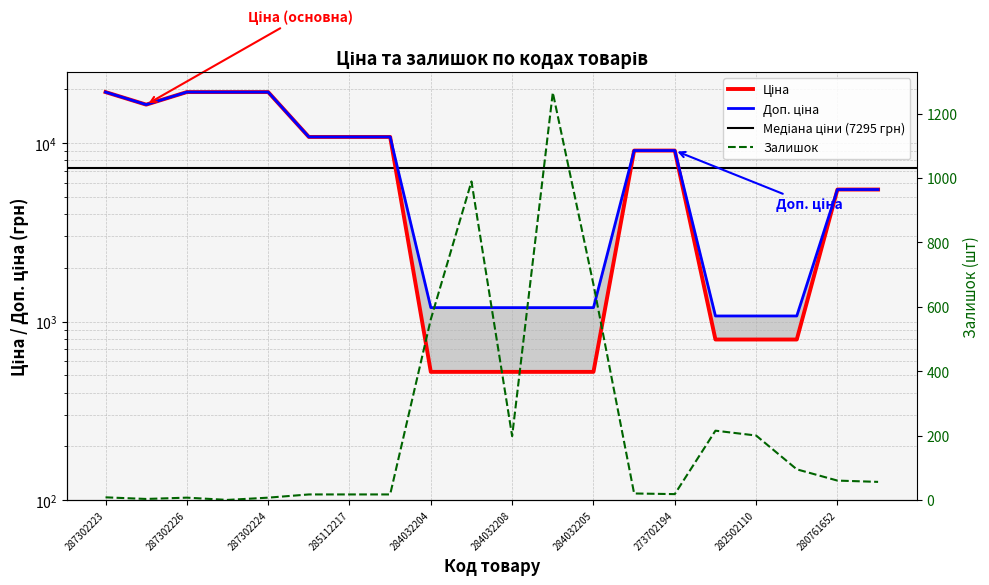

The value of Доп. ціна at 287302226 is 19343.1. True or false?

True